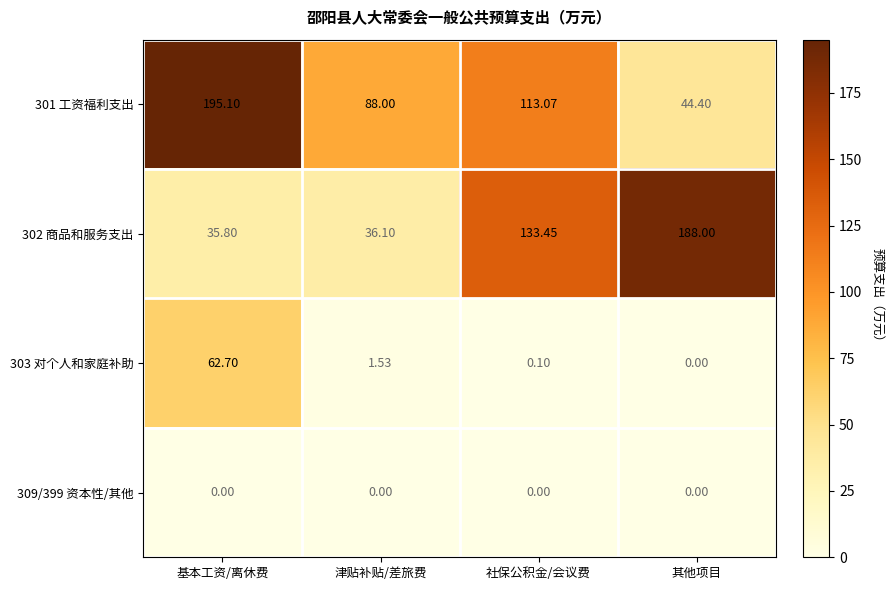

Which category has the highest value across all series?

基本工资/离休费